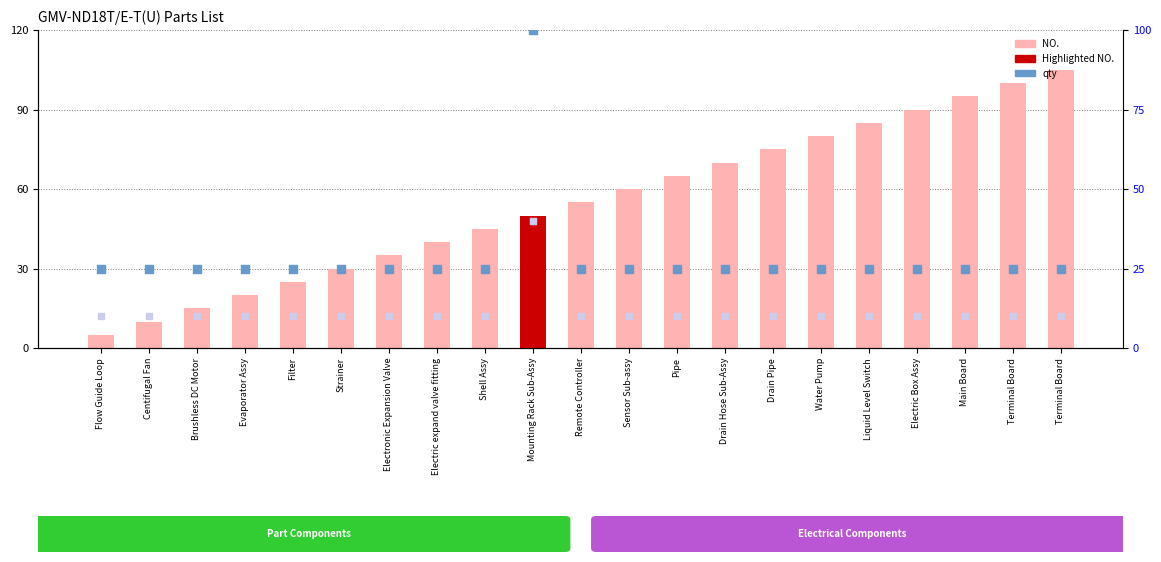

Which series has the largest Y range (max minus min)?

NO. (scaled)